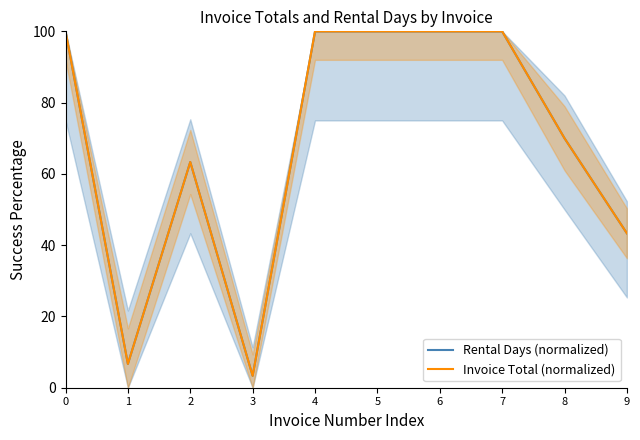

What is the minimum value shown in the chart?

3.3